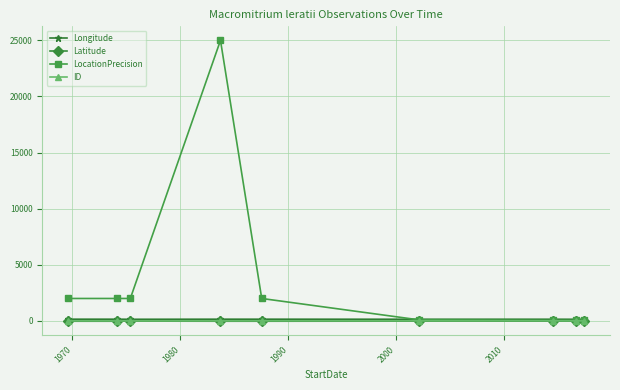

Which series has the widest spread of values?

LocationPrecision